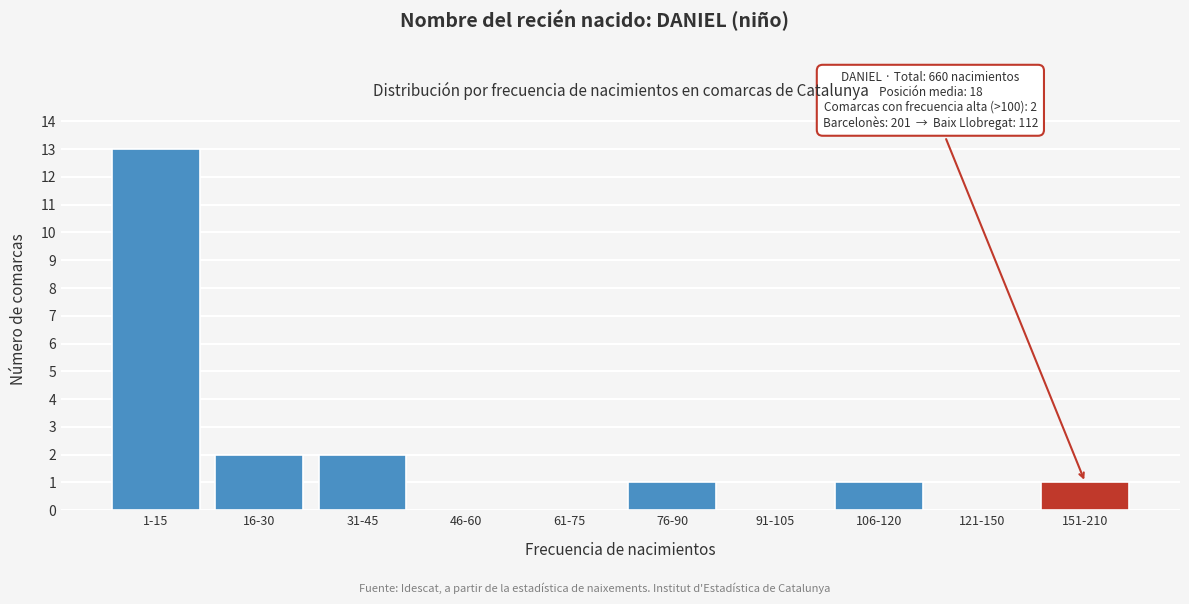

Reading left to right, list all the values displayed in this chart.

1-15=13	16-30=2	31-45=2	46-60=0	61-75=0	76-90=1	91-105=0	106-120=1	121-150=0	151-210=1